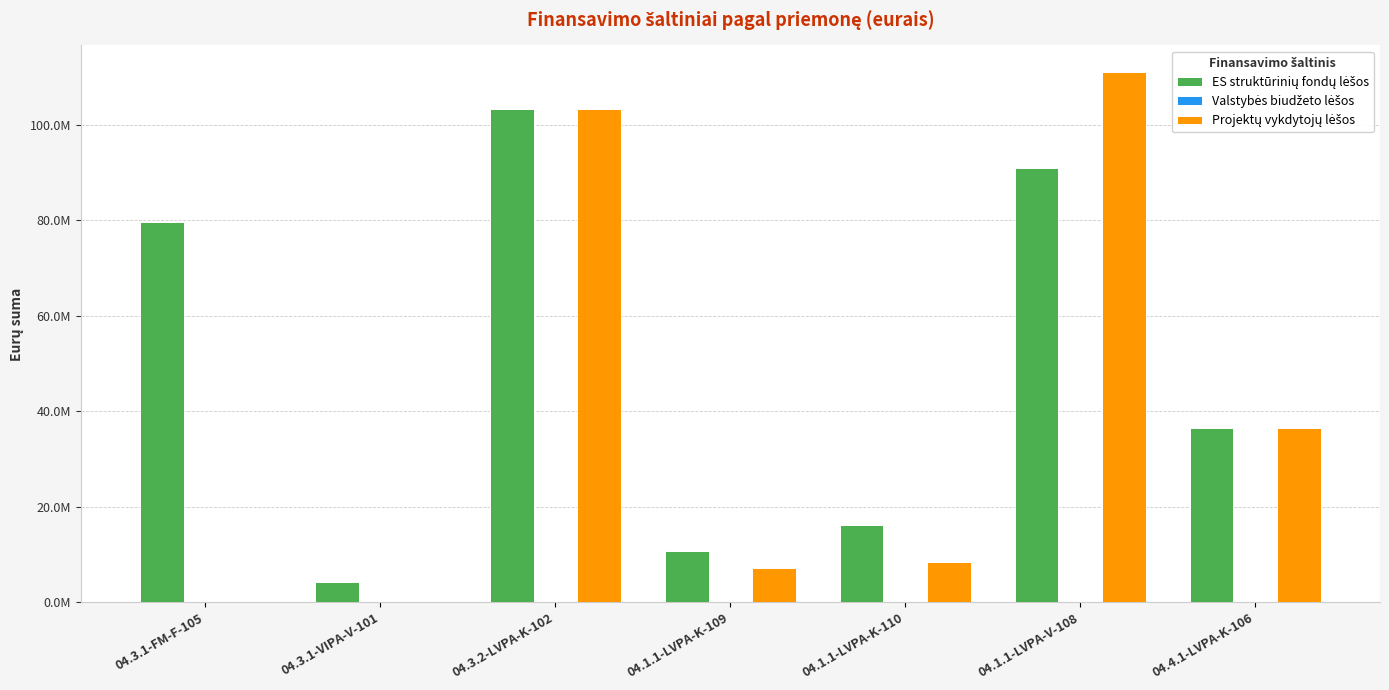

Are the bars grouped side by side (vs. stacked)?

Yes